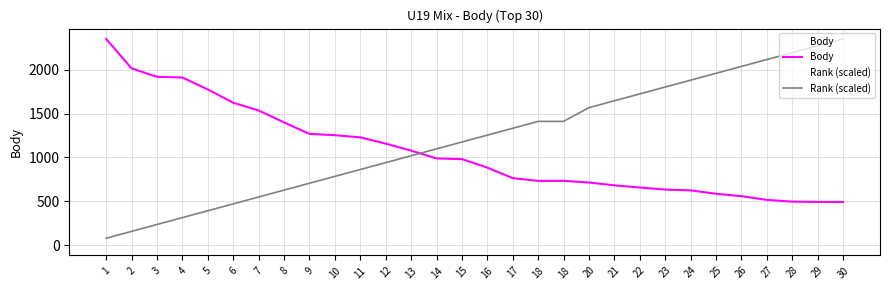

What is the total value across all series at 11?

2091.4